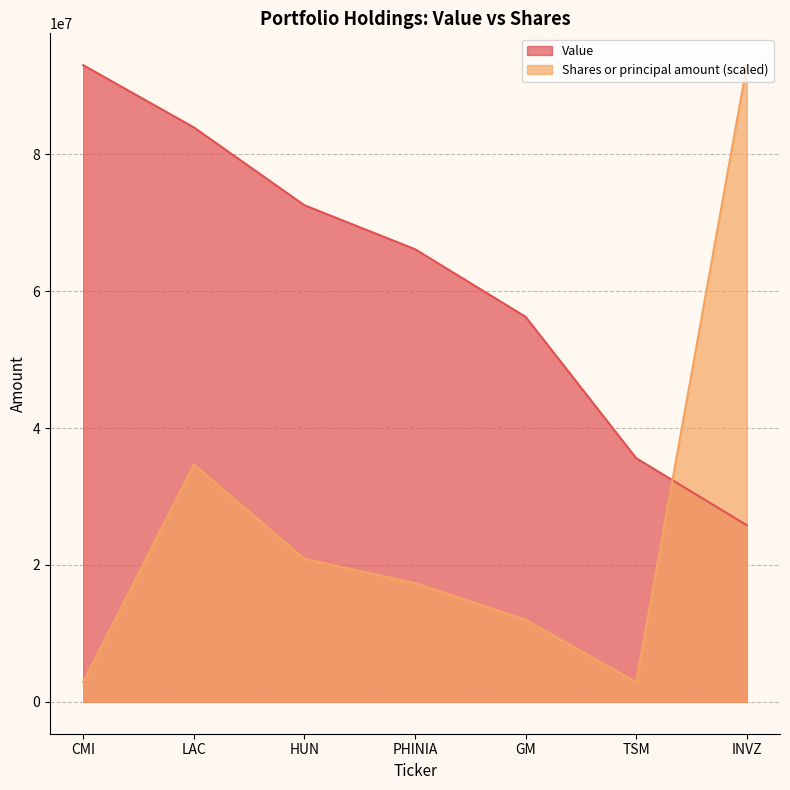

The value of Value at TSM is 56075115.9. True or false?

False